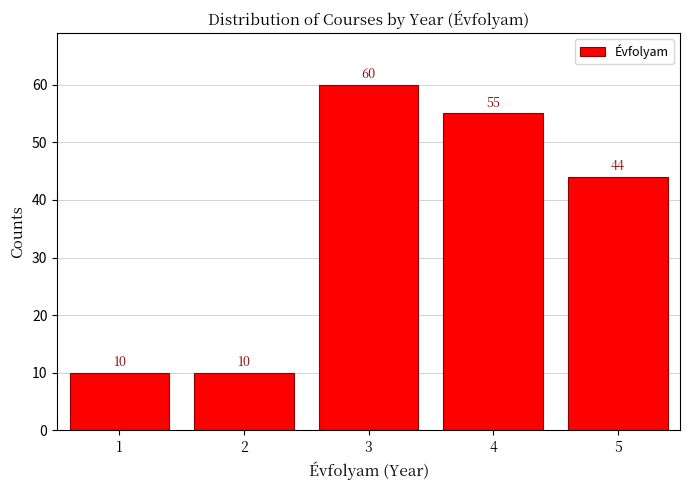

Reading left to right, transcribe this chart: for each bar, give the range it covers on the x-axis and its height.

0.5 to 1.5: 10
1.5 to 2.5: 10
2.5 to 3.5: 60
3.5 to 4.5: 55
4.5 to 5.5: 44